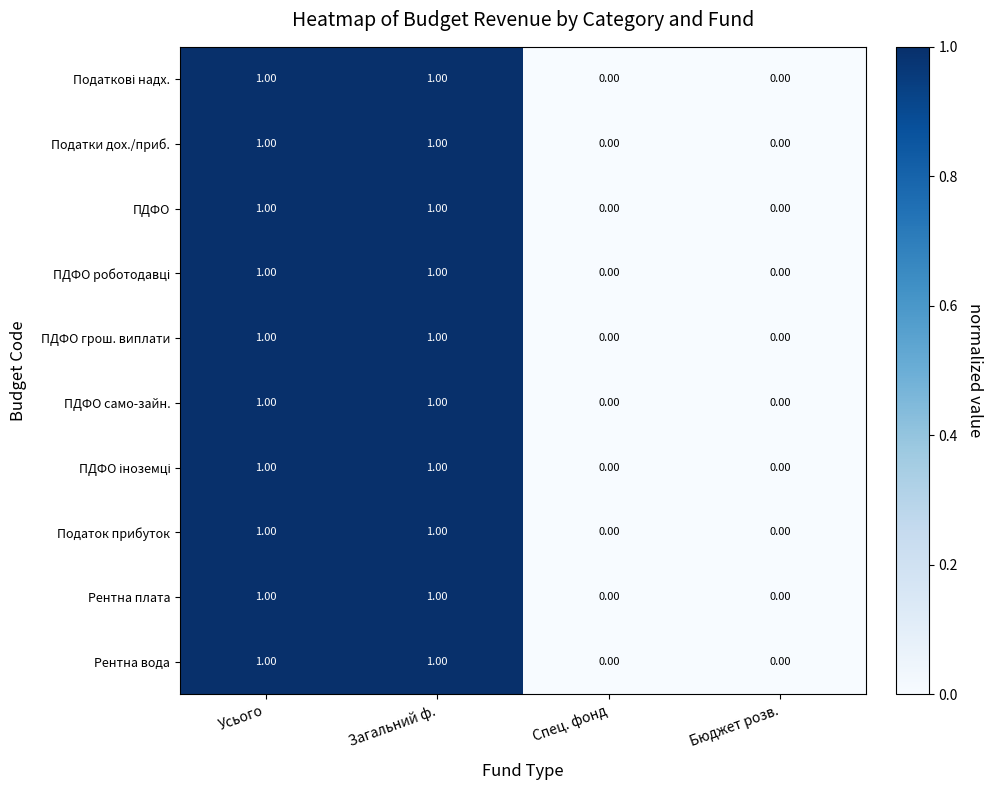

What is the total value across all series at Усього?

10